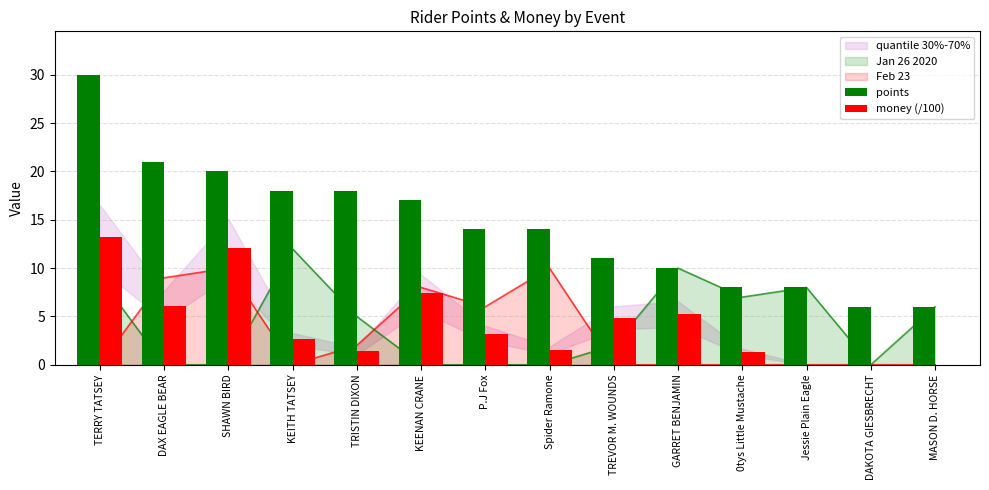

At how many categories does at least one series exceed 10?

9